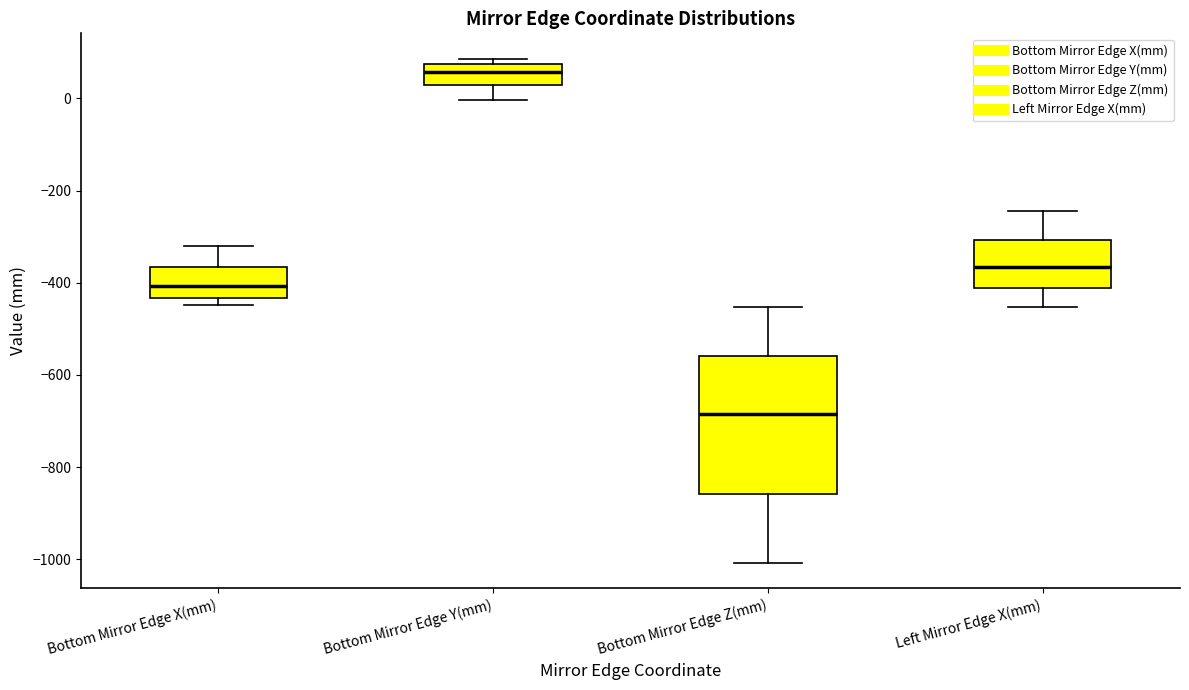

Where does the upper whisker of the box for Bottom Mirror Edge Z(mm) end on the y-axis? The values are not printed on the chart, so give them approximately, as read against the axis.

-460